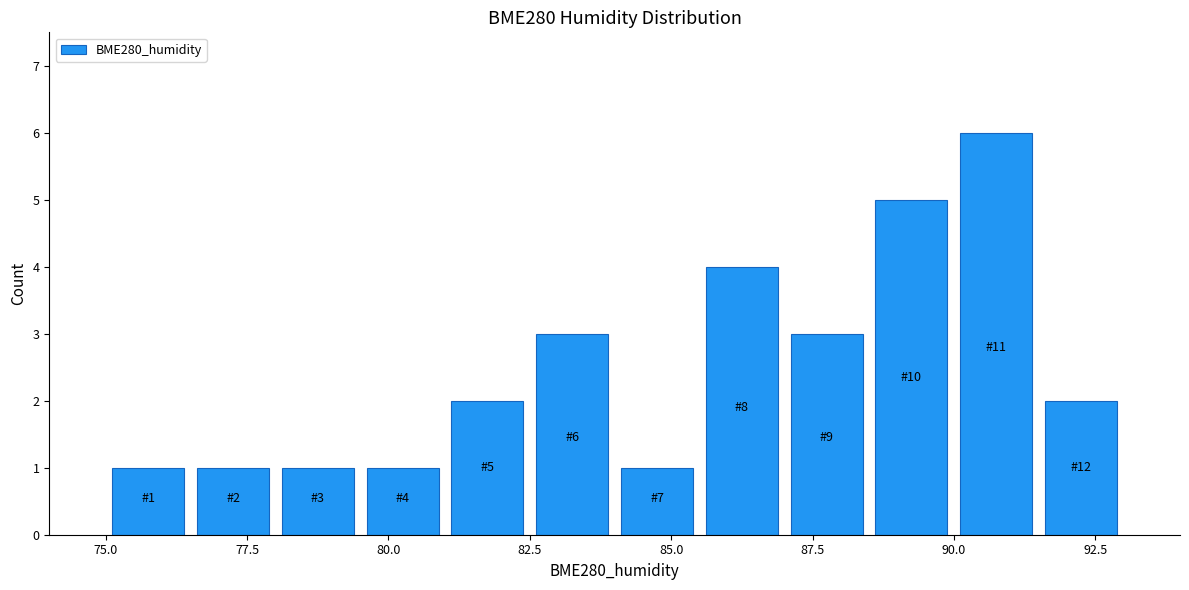

Read against the x-axis, roughly where is the centre of the tallest bar?

91.0